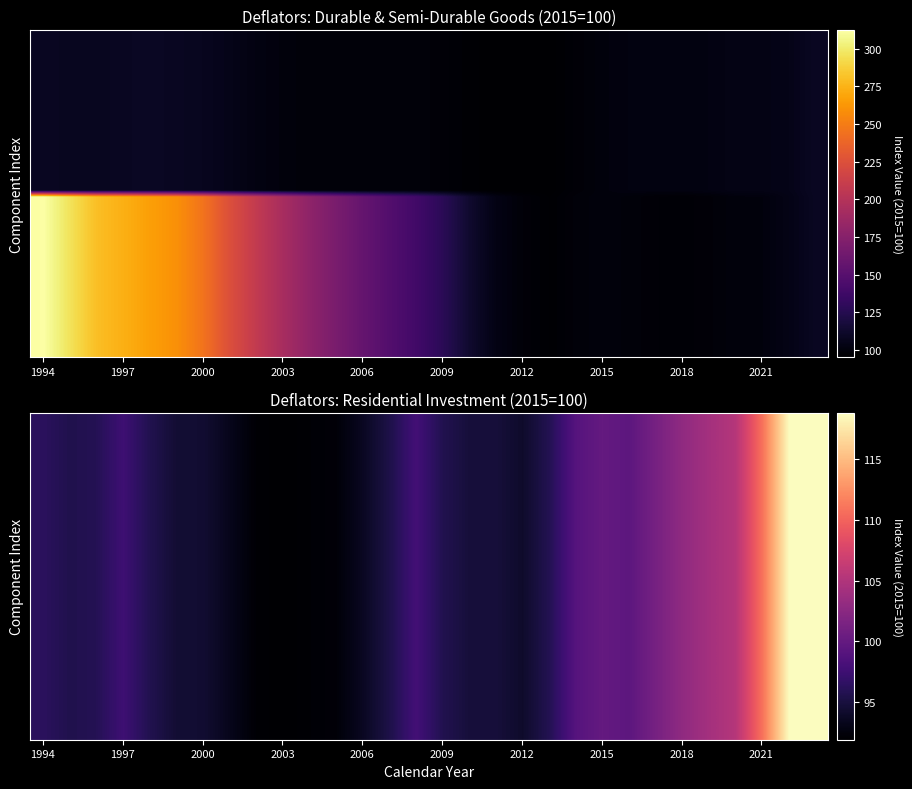

What is the greatest value displayed?

312.2